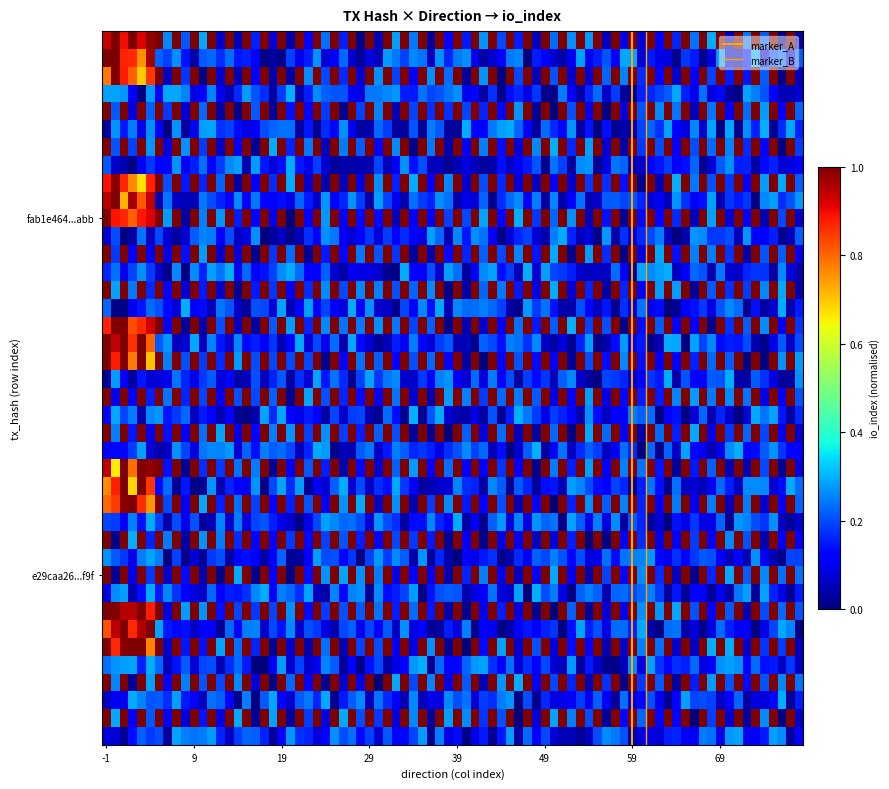

At which category is the sum across all series the highest?

-1